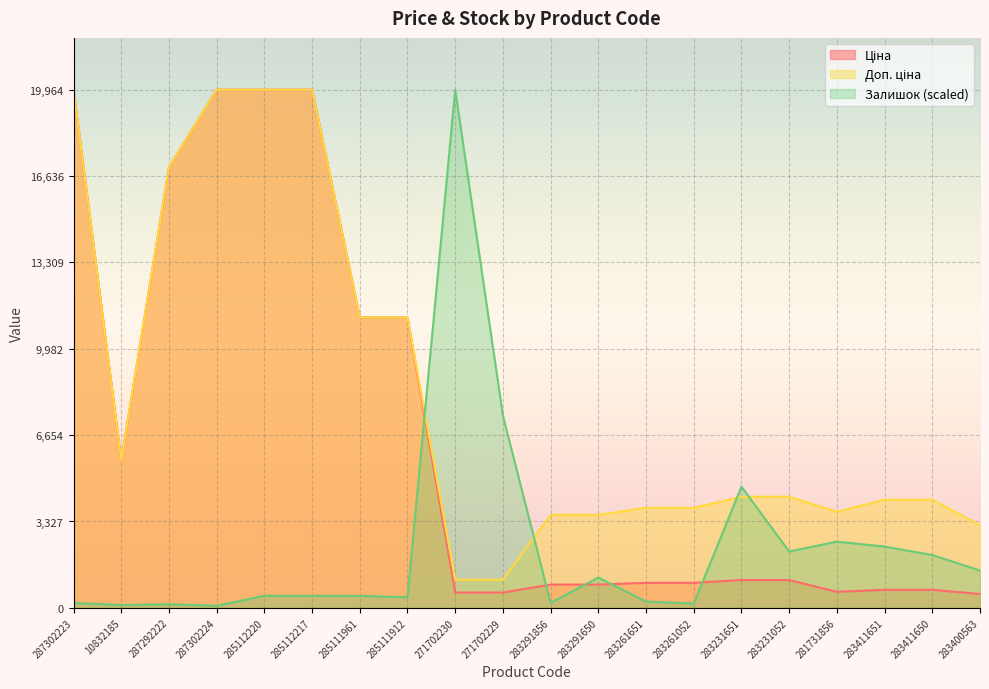

True or false: Доп. ціна and Ціна intersect in this chart.

False